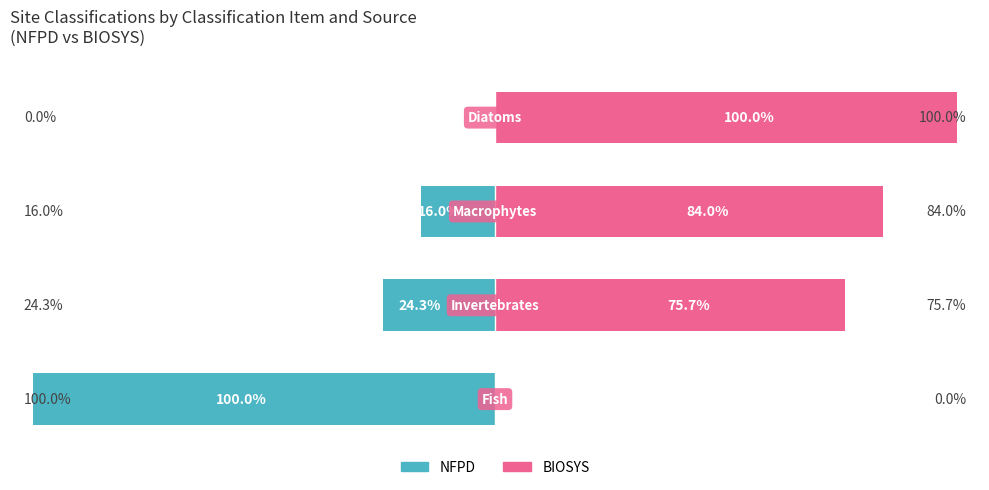

The NFPD series shows -24.3 at 1. True or false?

True